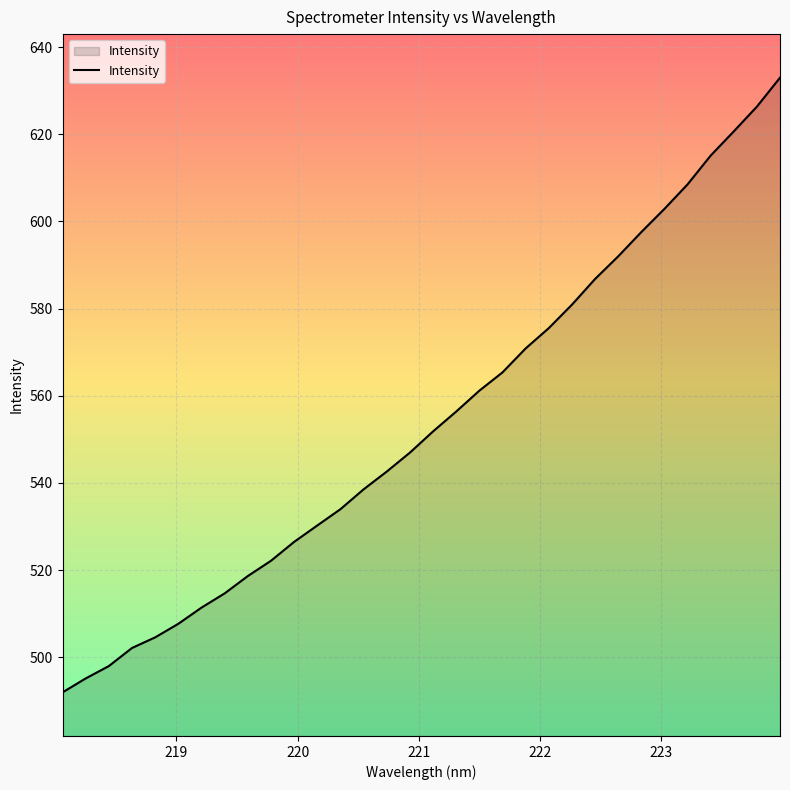

What is the smallest value displayed?

491.9